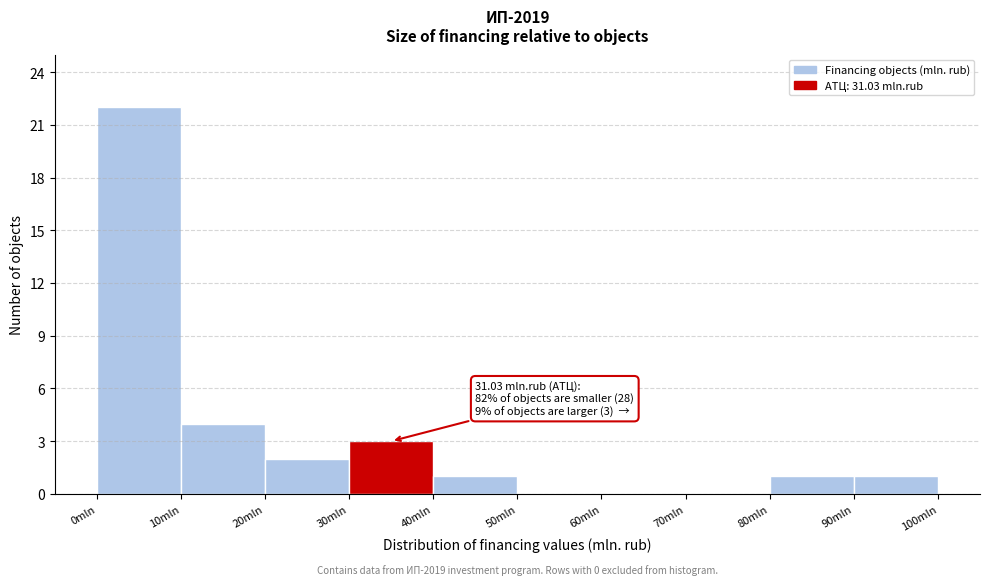

Over which range of the x-axis is the bar tallest?

0 to 10